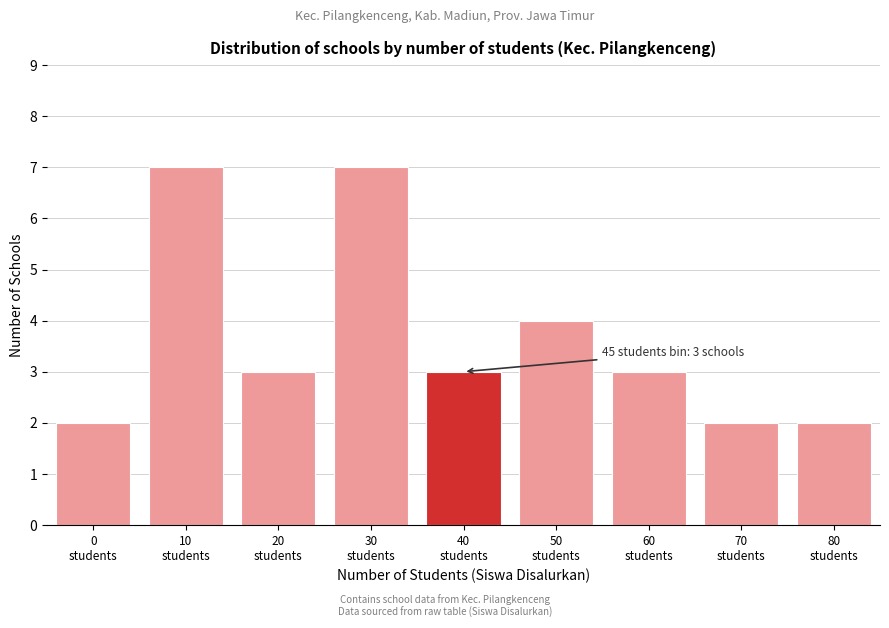

Reading left to right, extract all data points from this chart.

2	7	3	7	3	4	3	2	2